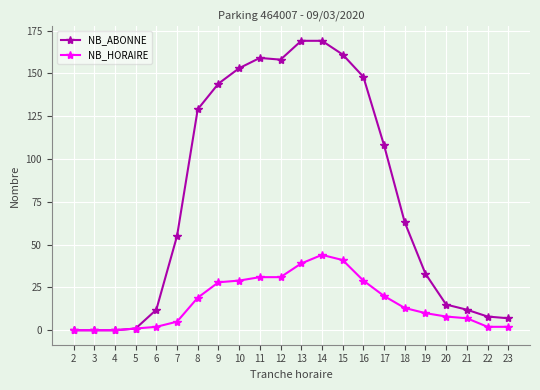

What is the difference between the maximum and second lowest values in the NB_HORAIRE series?

44